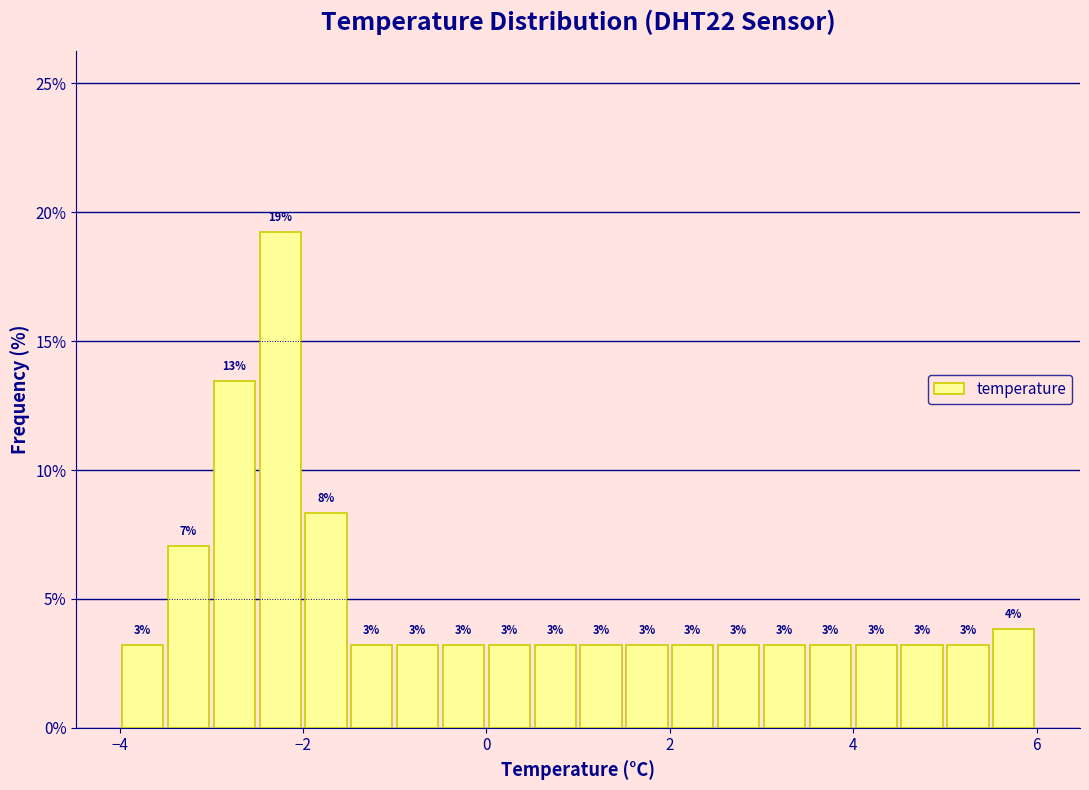

Around what value on the x-axis is the tallest bar? Give the approximate position of its centre, as read against the axis.

-2.2